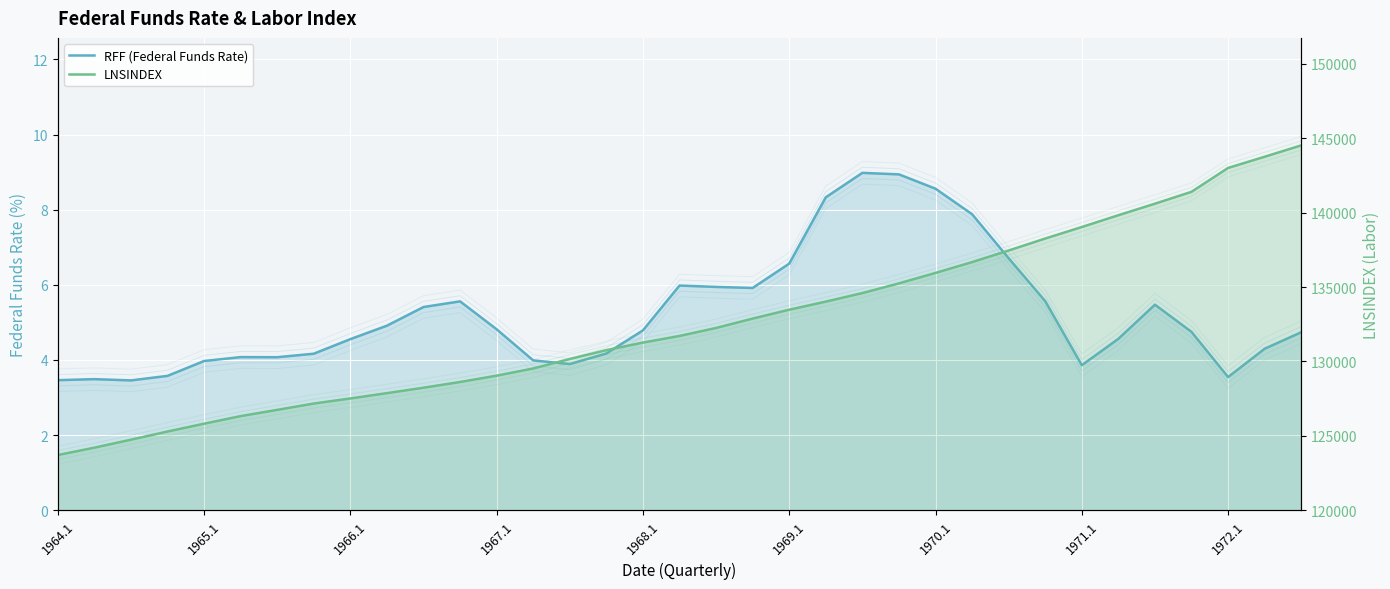

The value of RFF (Federal Funds Rate) at 27 is 5.6. True or false?

True